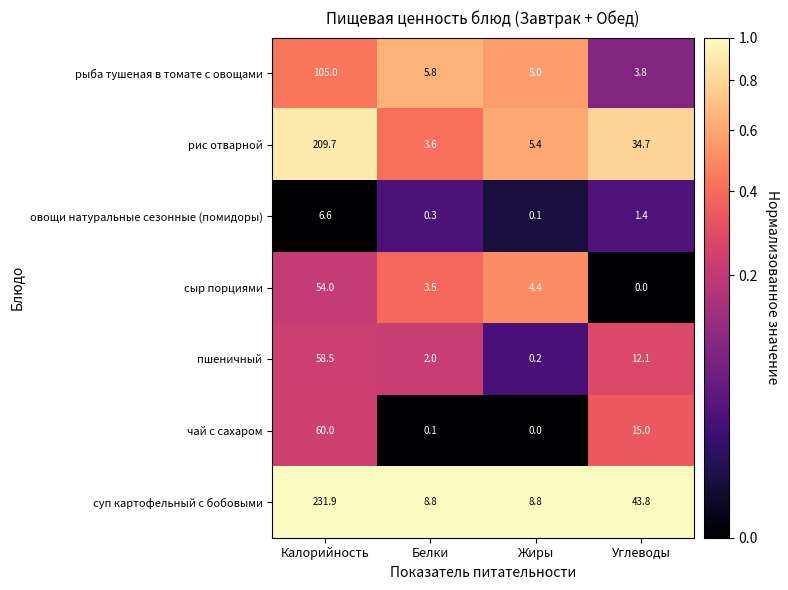

Between Калорийность and Жиры, which series saw the biggest shift?

суп картофельный с бобовыми